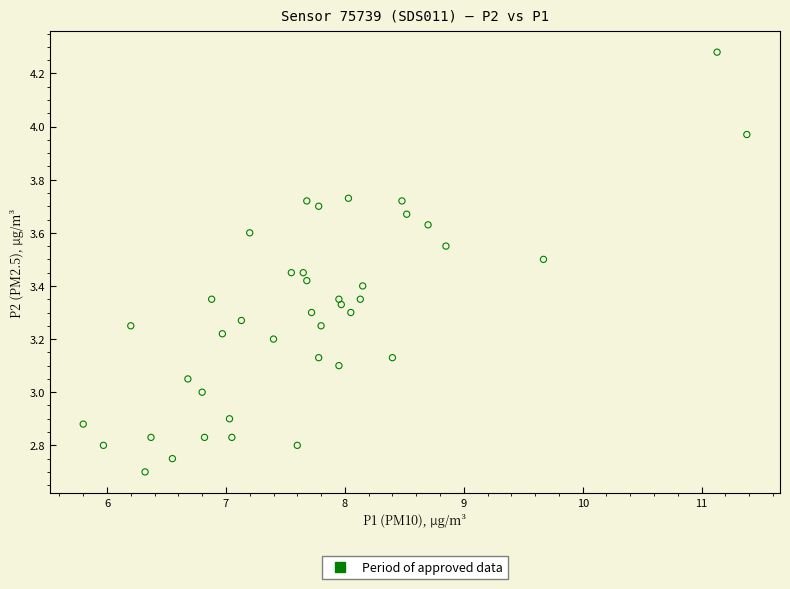

What is the range of X values (max minus min)?

5.6